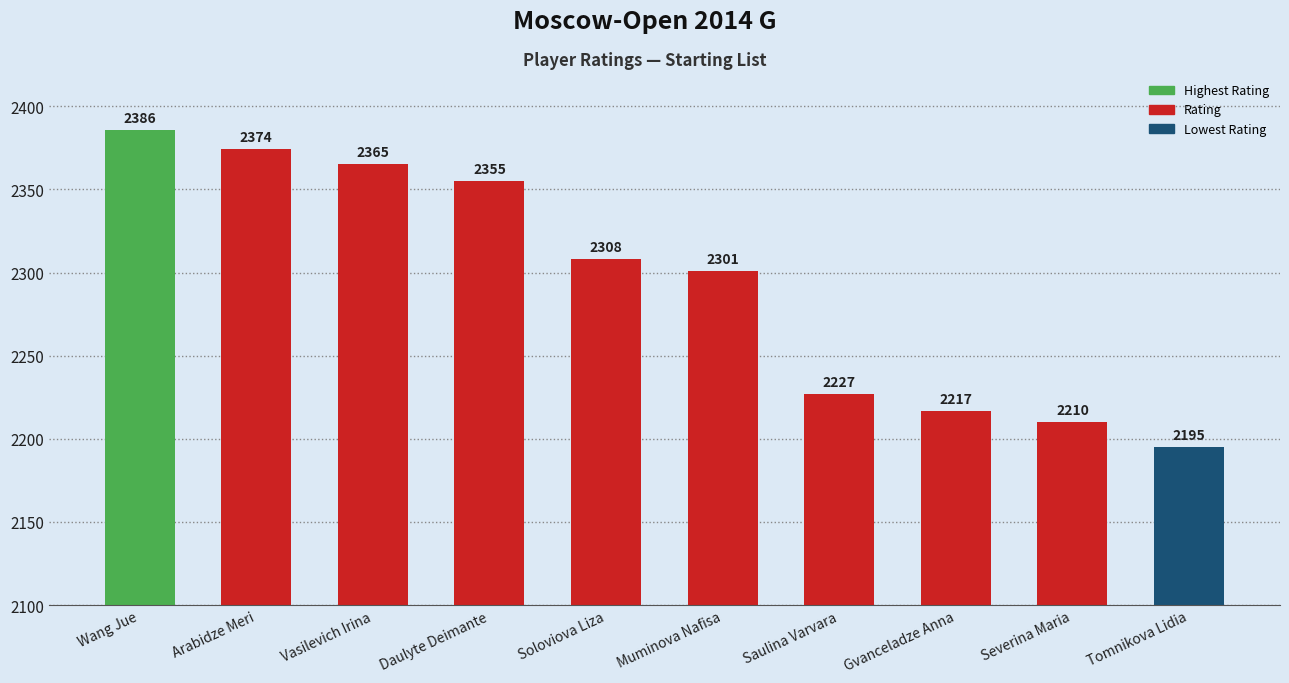

What is the value of the 9th bar from the left?

2210